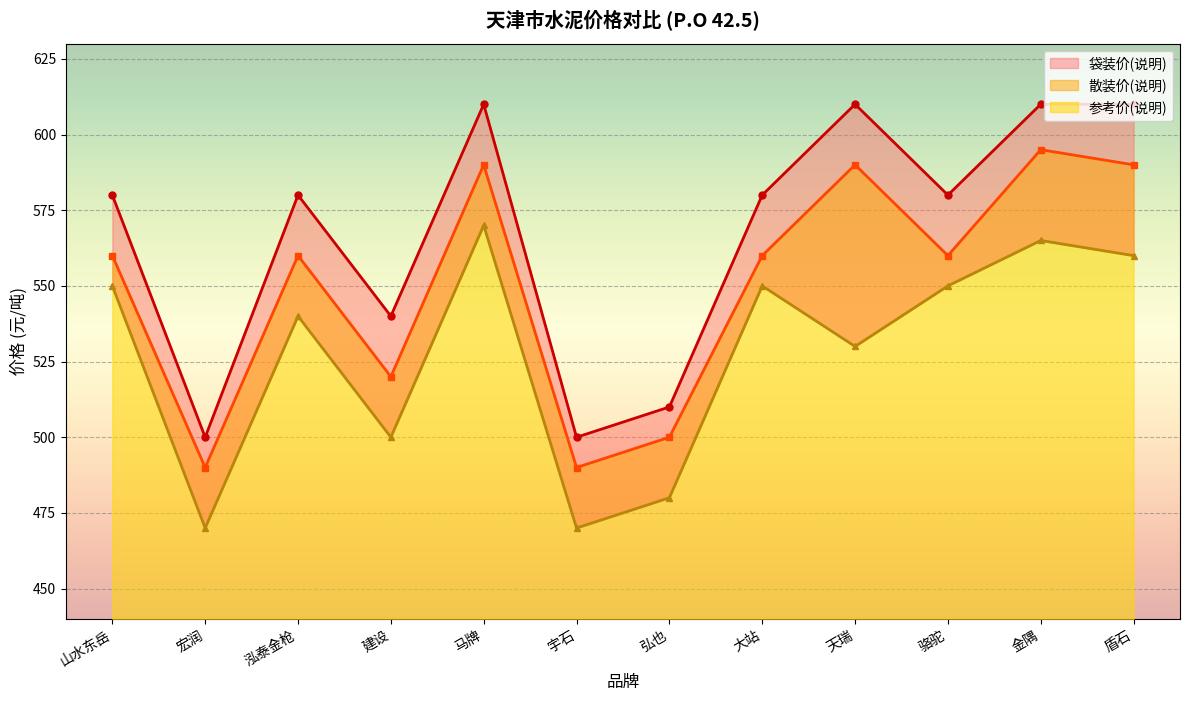

At which label is 袋装价(说明) closest to 555?

建设